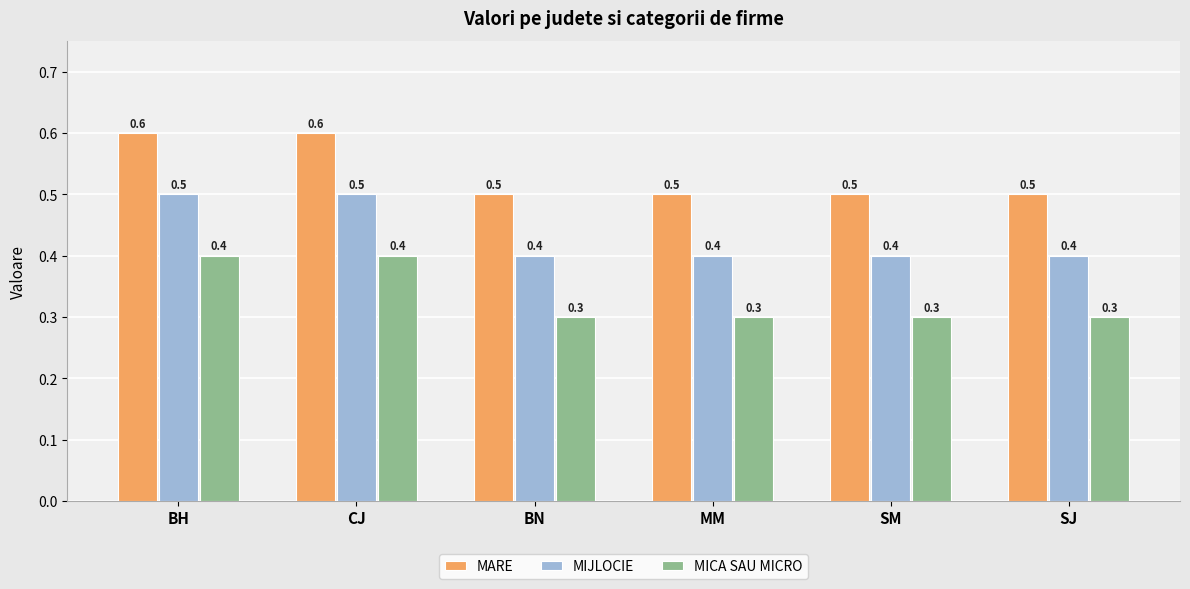

Reading left to right, what are all the values shown in this chart?

MARE: BH=0.6	CJ=0.6	BN=0.5	MM=0.5	SM=0.5	SJ=0.5
MIJLOCIE: BH=0.5	CJ=0.5	BN=0.4	MM=0.4	SM=0.4	SJ=0.4
MICA SAU MICRO: BH=0.4	CJ=0.4	BN=0.3	MM=0.3	SM=0.3	SJ=0.3